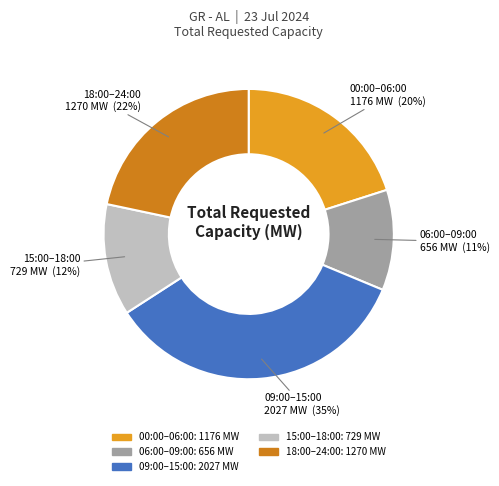

Does any single category account for the majority?

No